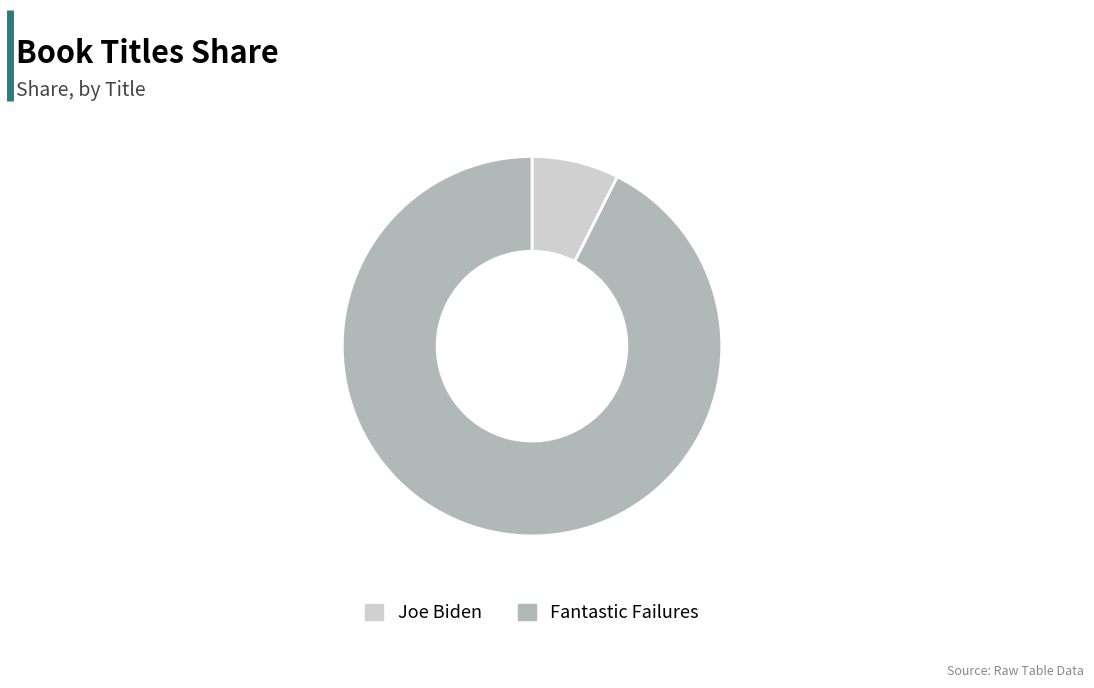

Which has a higher value, Fantastic Failures or Joe Biden?

Fantastic Failures